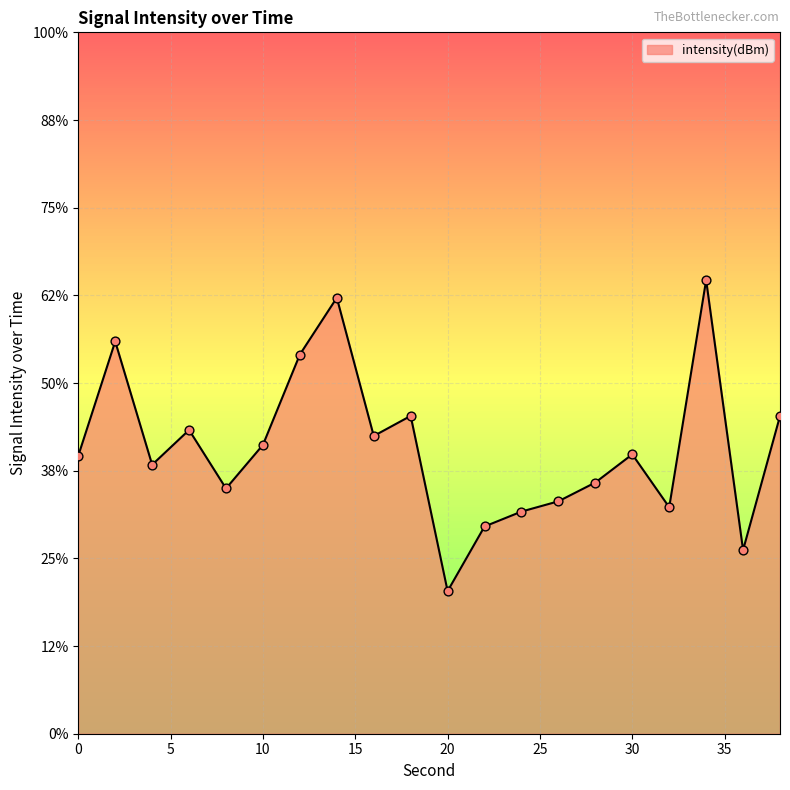

Which has a higher value, 10 or 32?

10